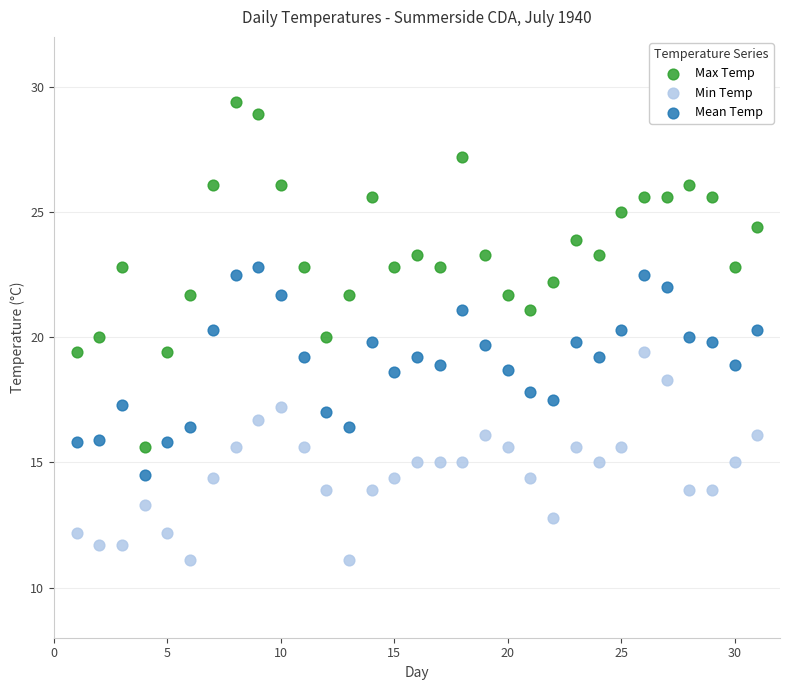

What are all the series names shown in the legend?

Max Temp, Min Temp, Mean Temp